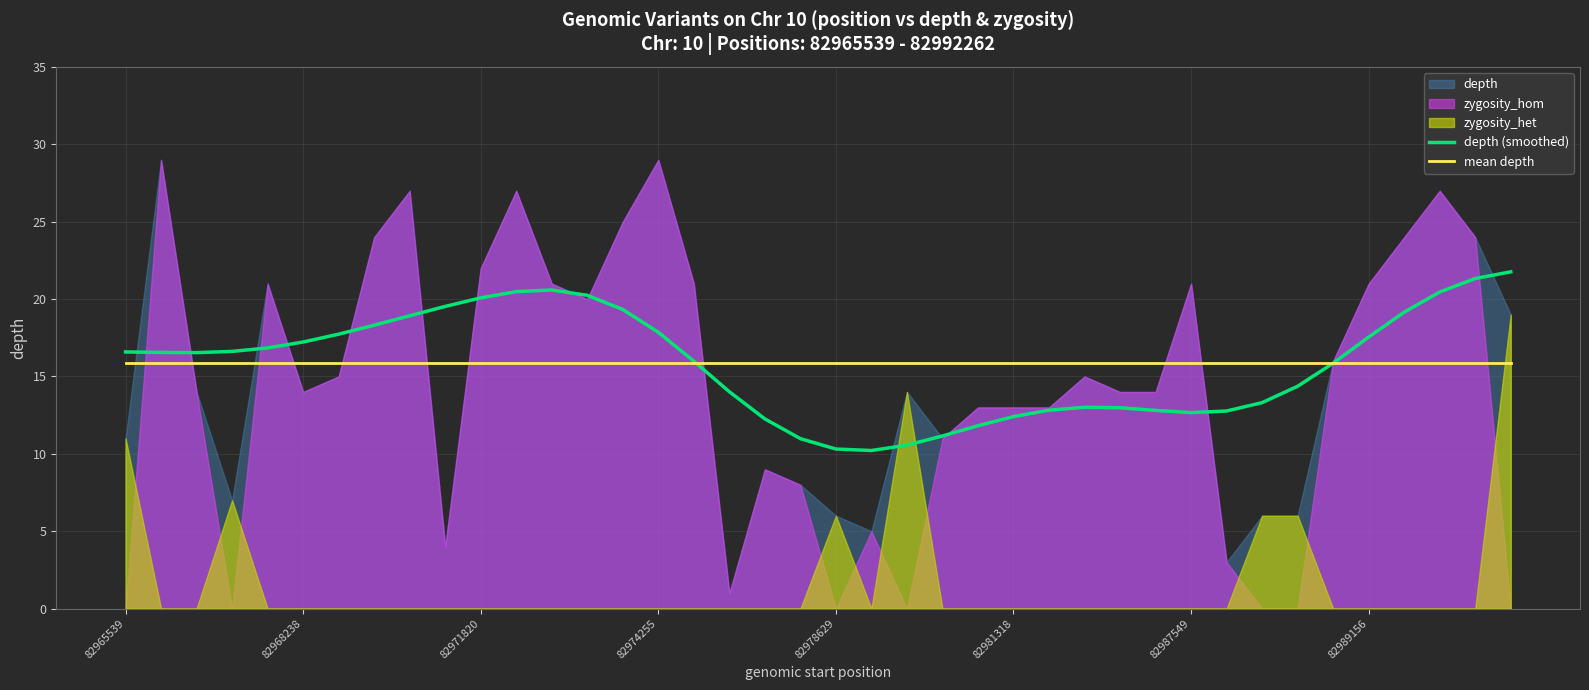

How many lines are shown in the chart?

2